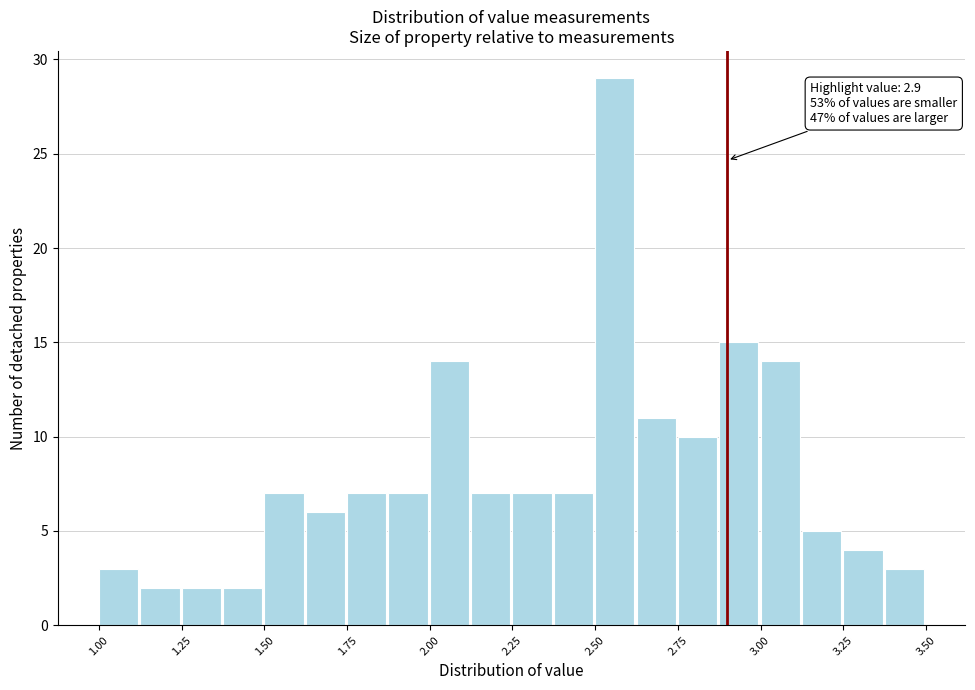

Around what value on the x-axis is the tallest bar? Give the approximate position of its centre, as read against the axis.

2.55